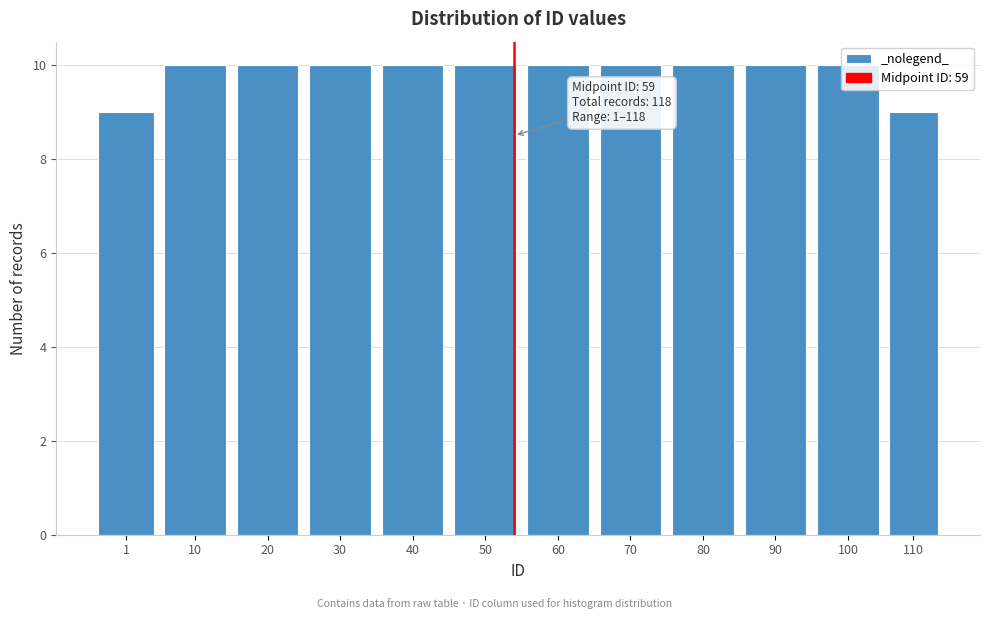

True or false: the data shows 6 at 100.

False